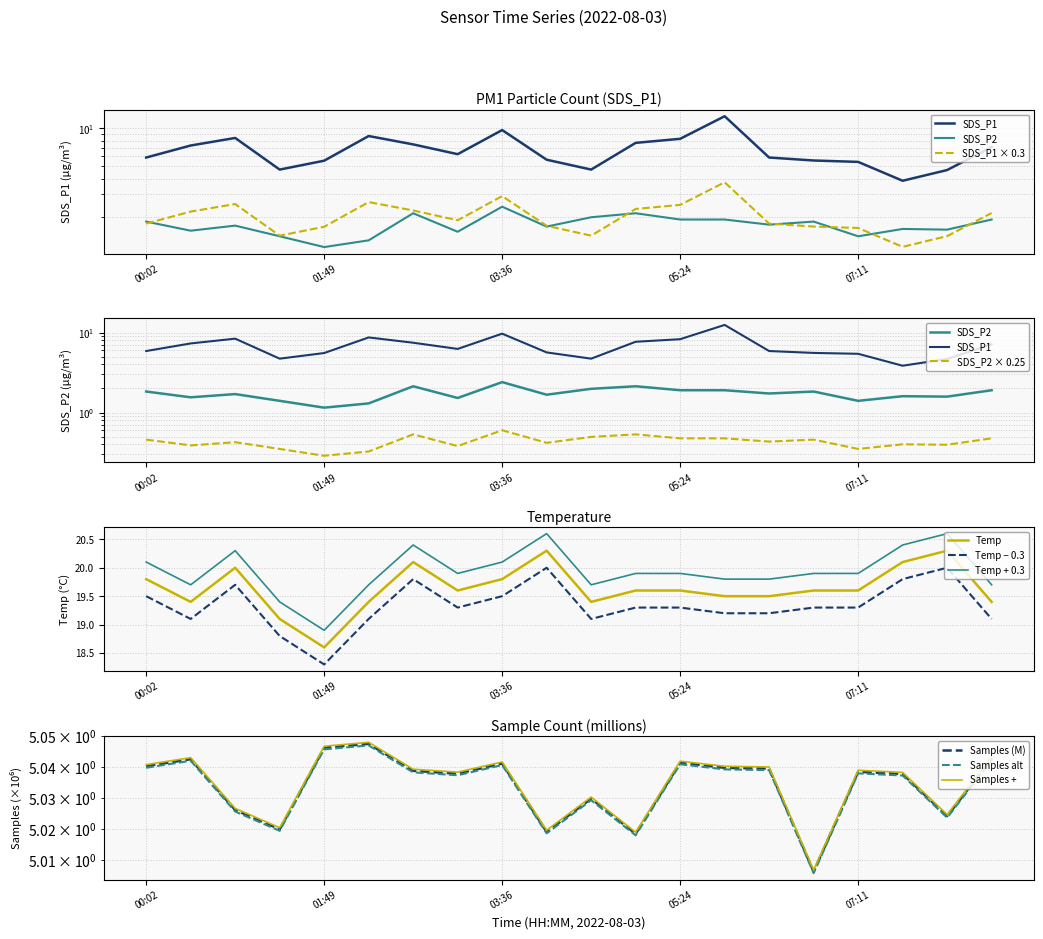

Is the value of SDS_P2 at 05:51 greater than the value of Temp at 00:55?

No